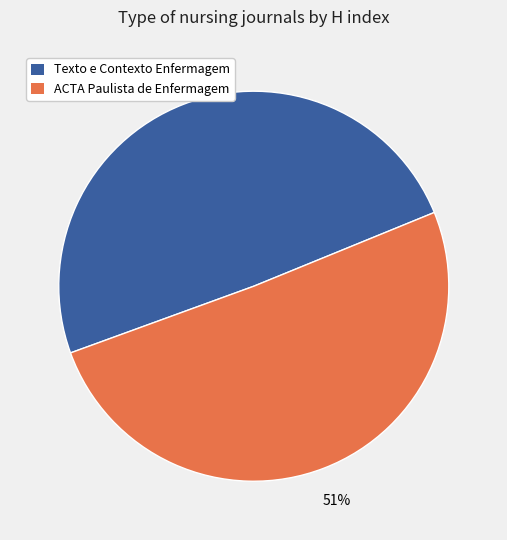

How many segments does this pie chart have?

2